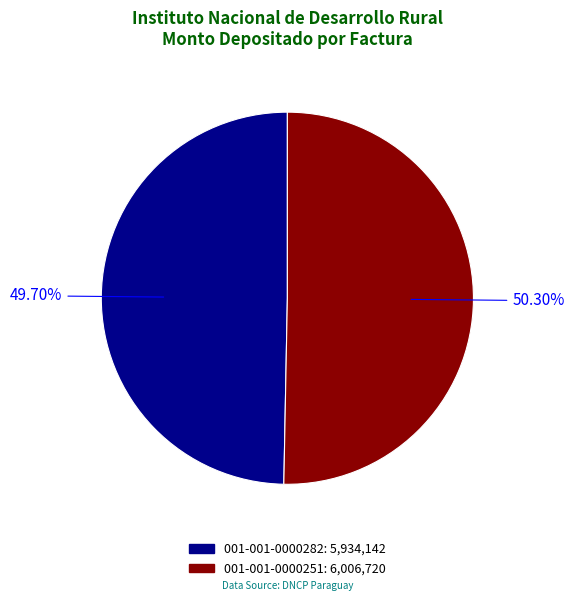

The 001-001-0000282 slice represents 50% of the pie. True or false?

True